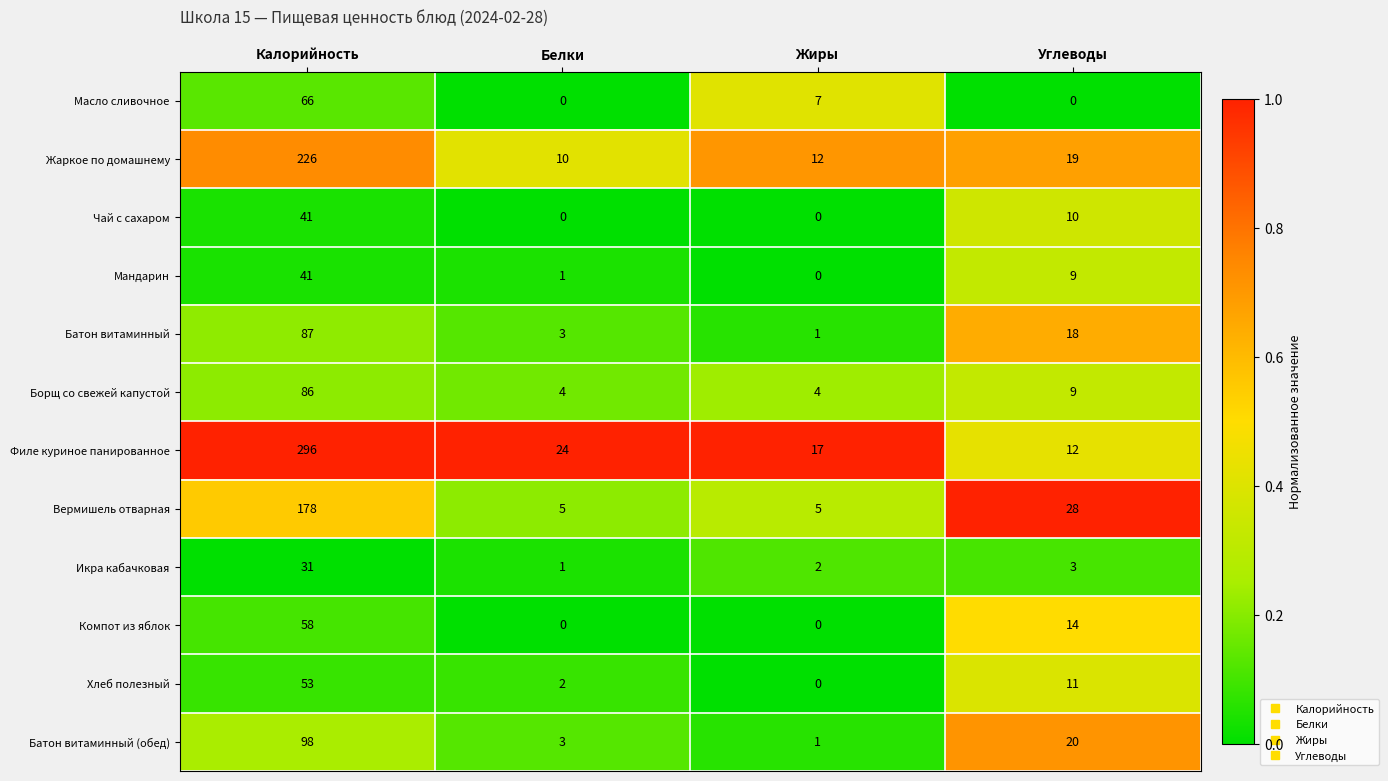

What is the difference between the highest and lowest values at Углеводы?

28